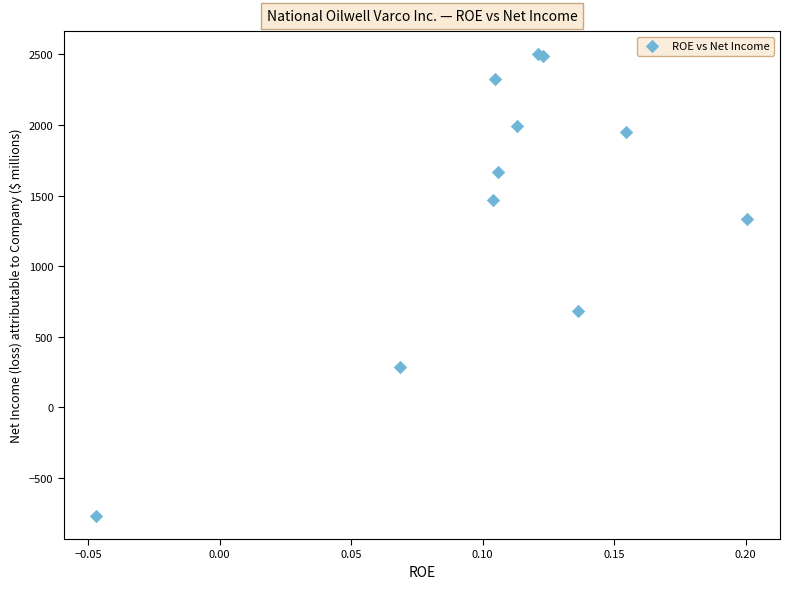

What Y value in the scatter plot is closest to 866?

684